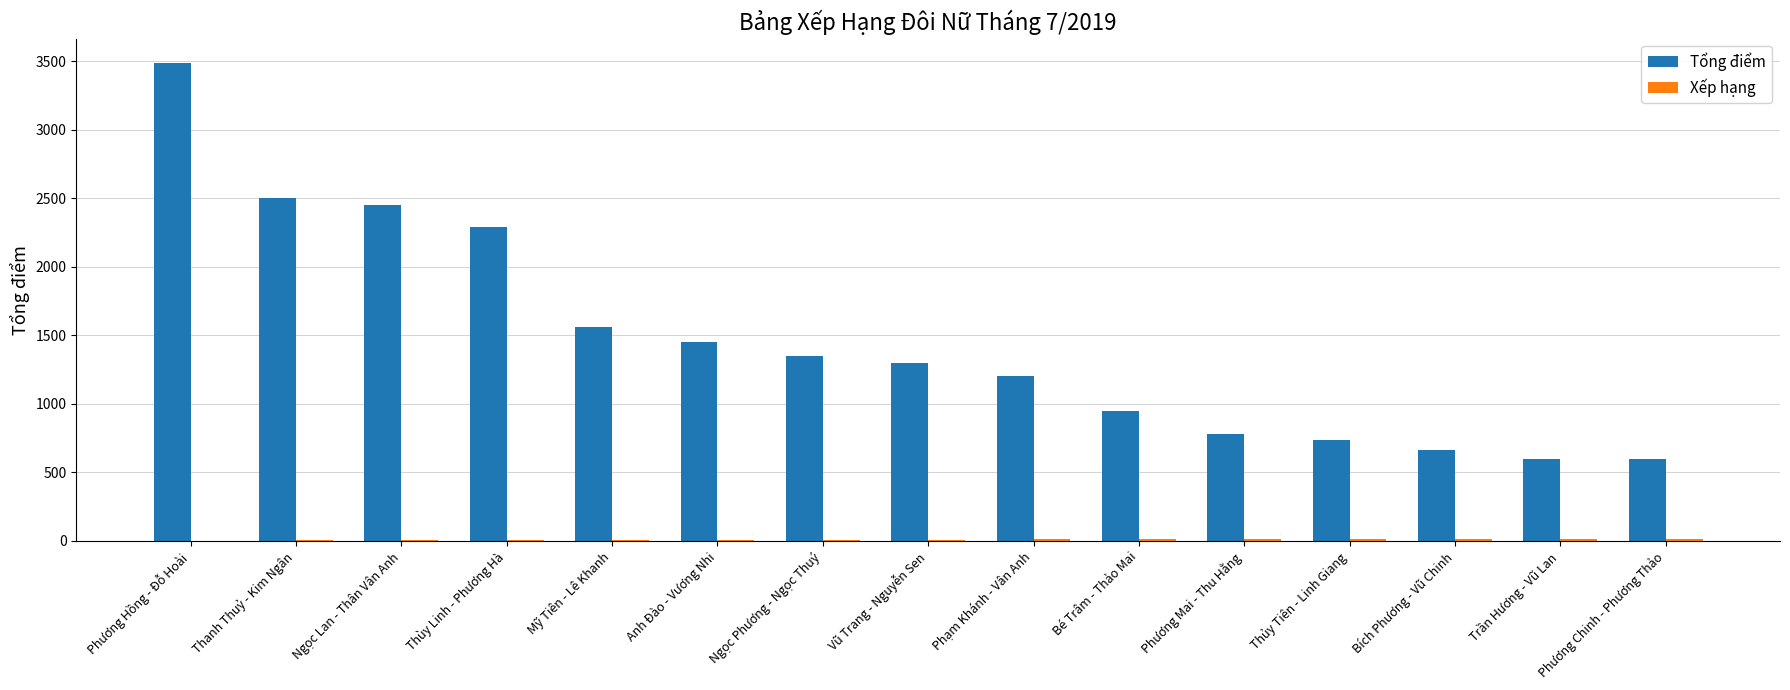

Which series has the largest total across all categories?

Tổng điểm